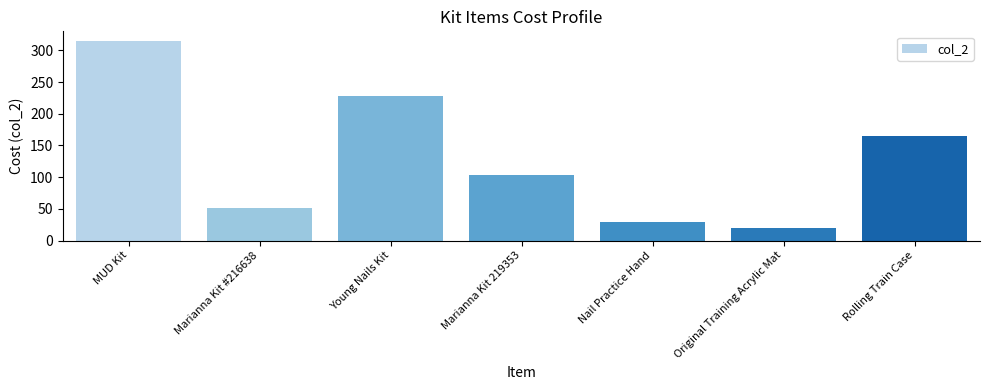

The chart shows a value of 9.2 at Nail Practice Hand. True or false?

False